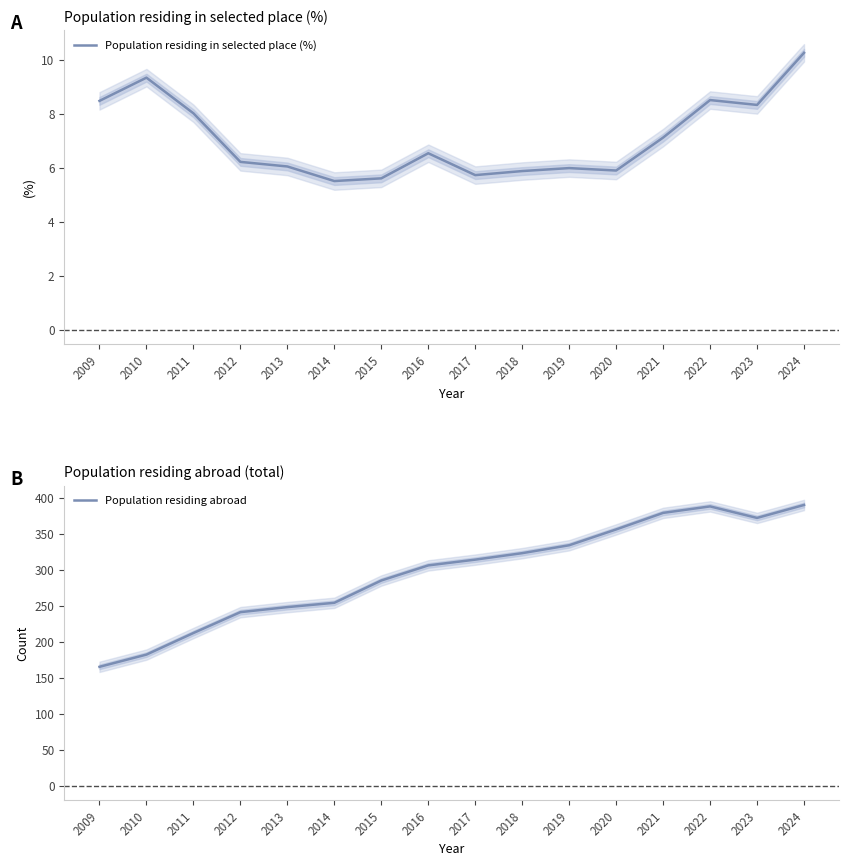

What are all the series names shown in the legend?

Population residing in selected place (%), Population residing abroad